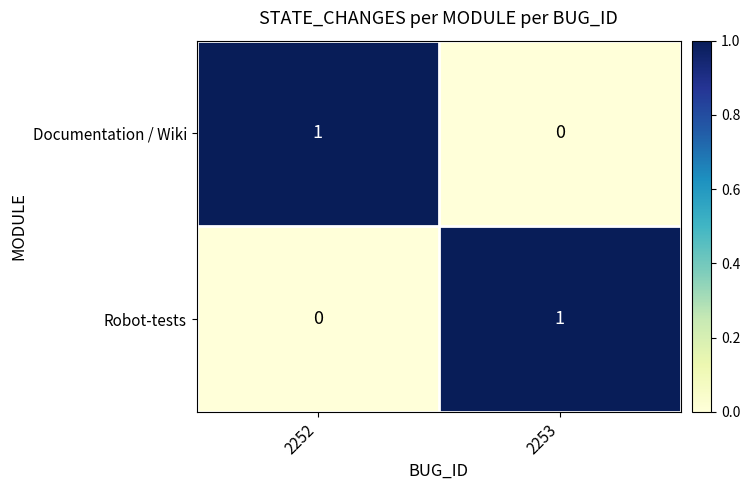

Rank the series at 2252 from lowest to highest value.

Robot-tests, Documentation / Wiki